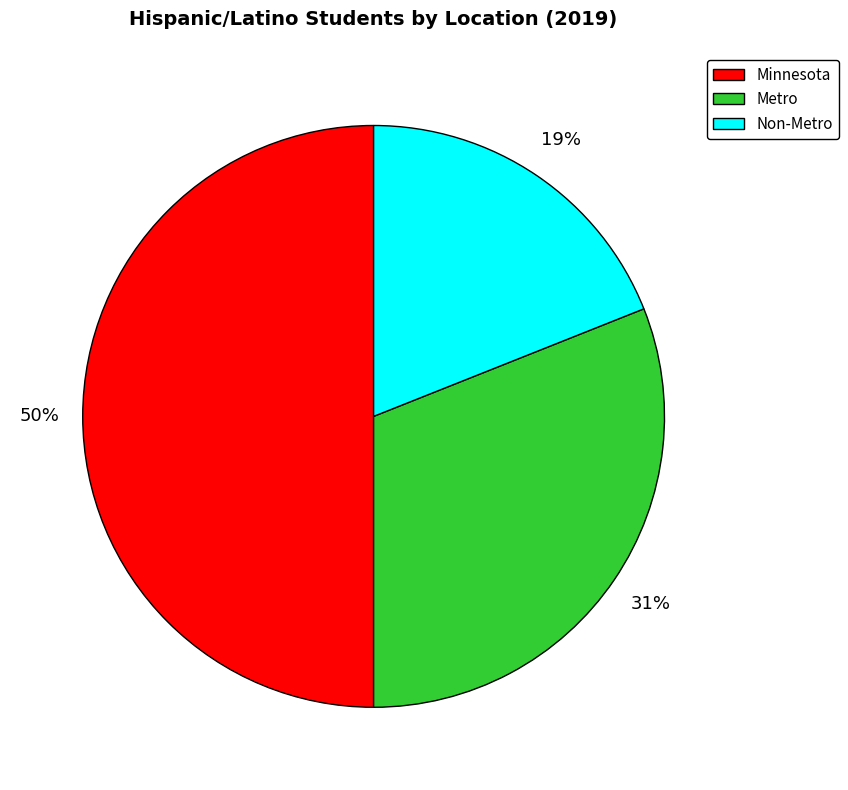

Which category has the smallest portion of the pie?

Non-Metro